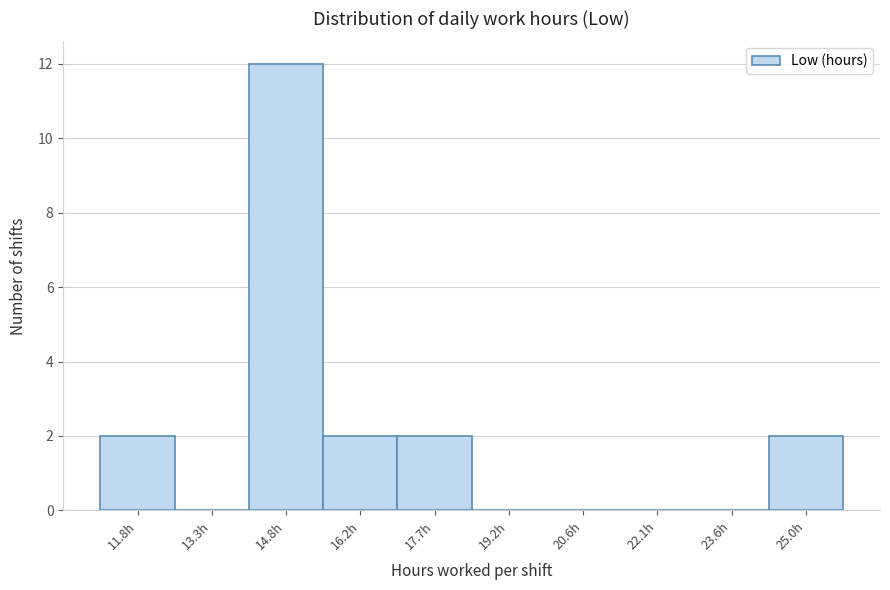

Reading left to right, transcribe all the data shown in this chart.

11.8h=2	13.3h=0	14.8h=12	16.2h=2	17.7h=2	19.2h=0	20.6h=0	22.1h=0	23.6h=0	25.0h=2